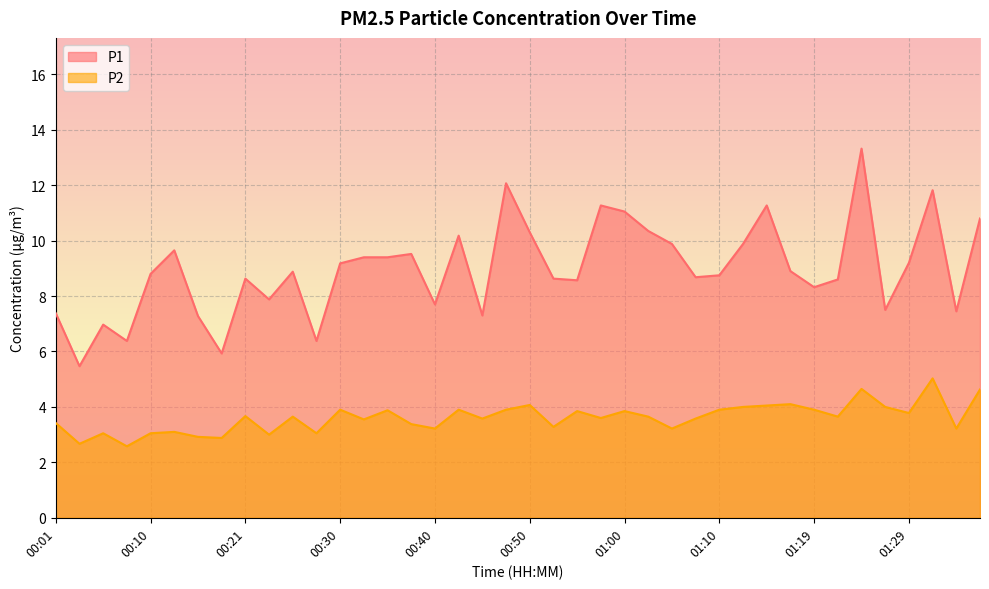

At which category does P1 reach its first local valley?

00:03